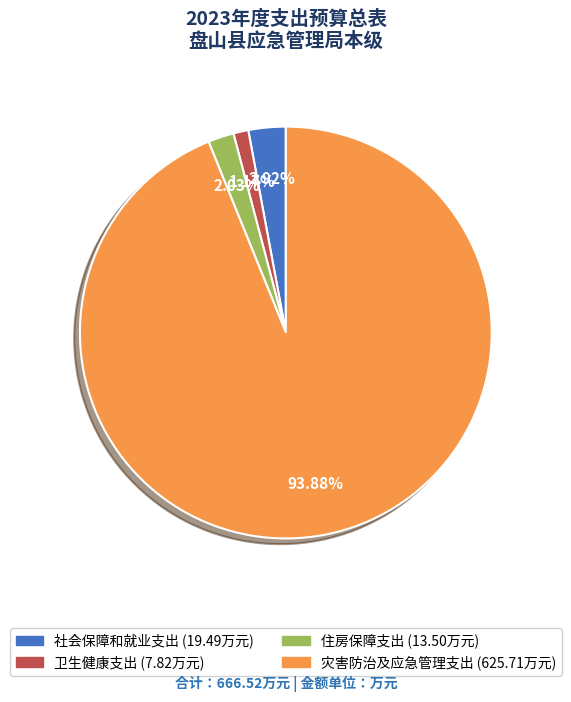

To the nearest percent, what portion does 卫生健康支出 represent?

1%